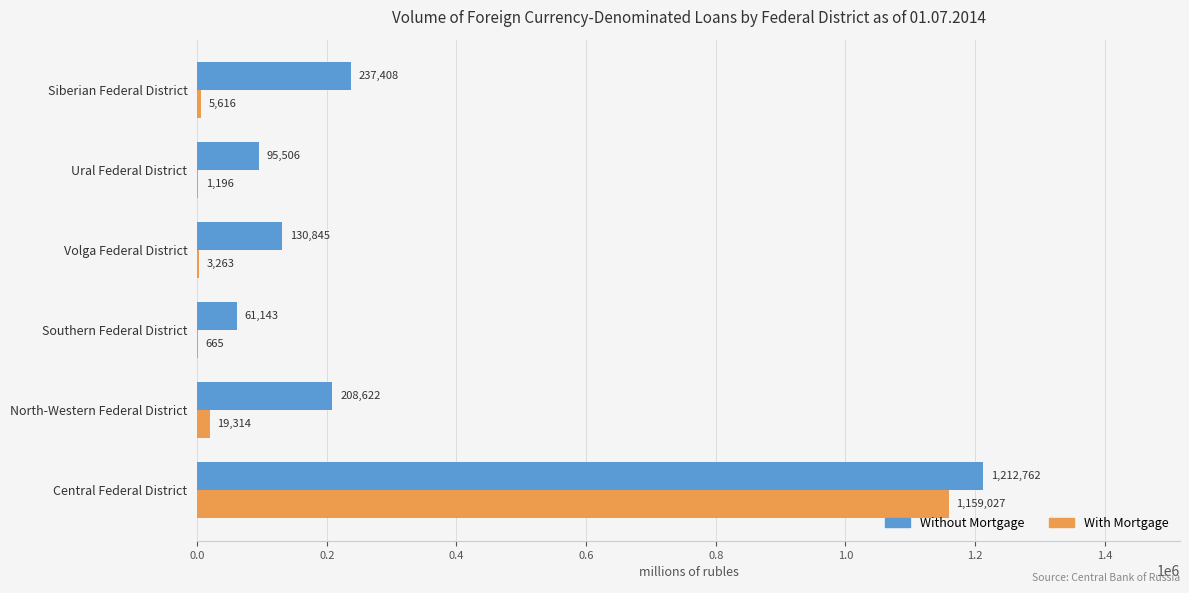

What is the sum of all Without Mortgage values?

1946286